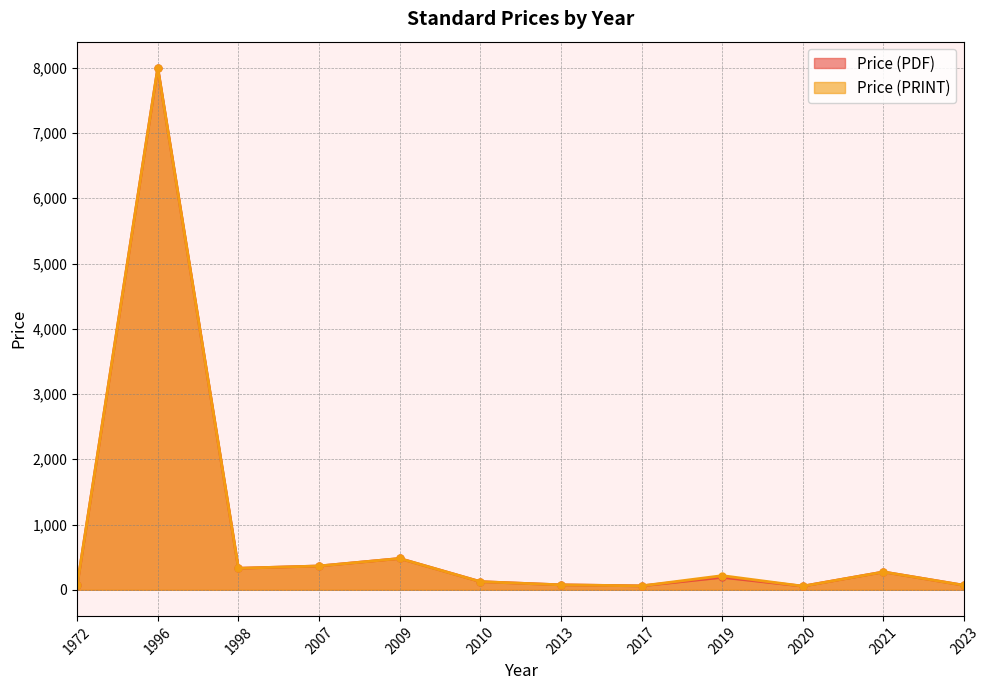

Is it true that Price (PRINT) equals 365.0 at 2007?

True